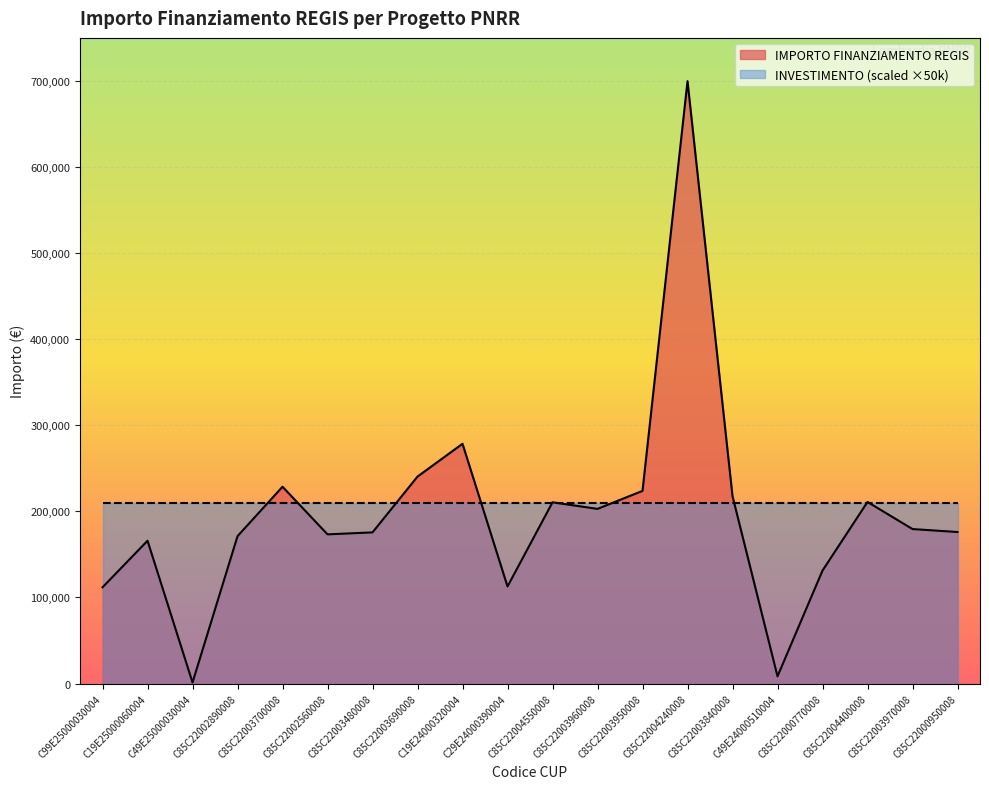

Where is the data nearest to the value 350467?

C19E24000320004